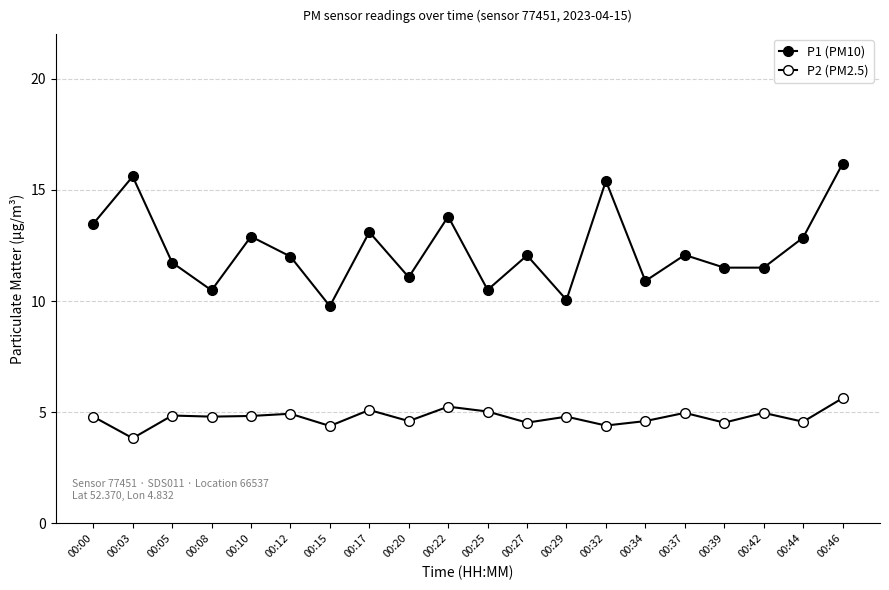

Rank the series by their maximum value, from lowest to highest.

P2 (PM2.5), P1 (PM10)